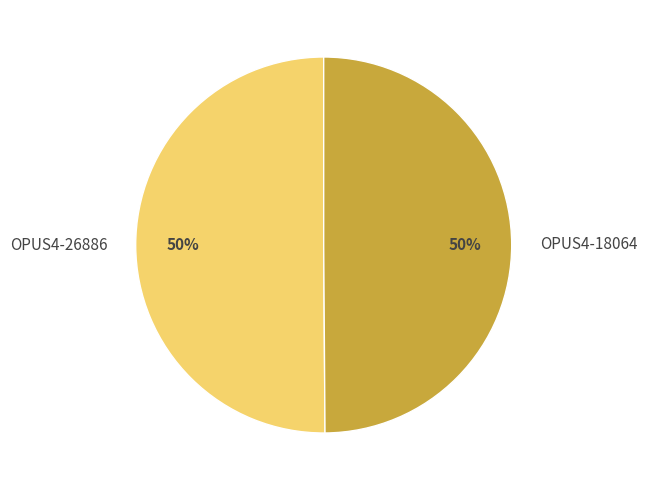

Is it true that OPUS4-26886 is 45% of the pie?

False